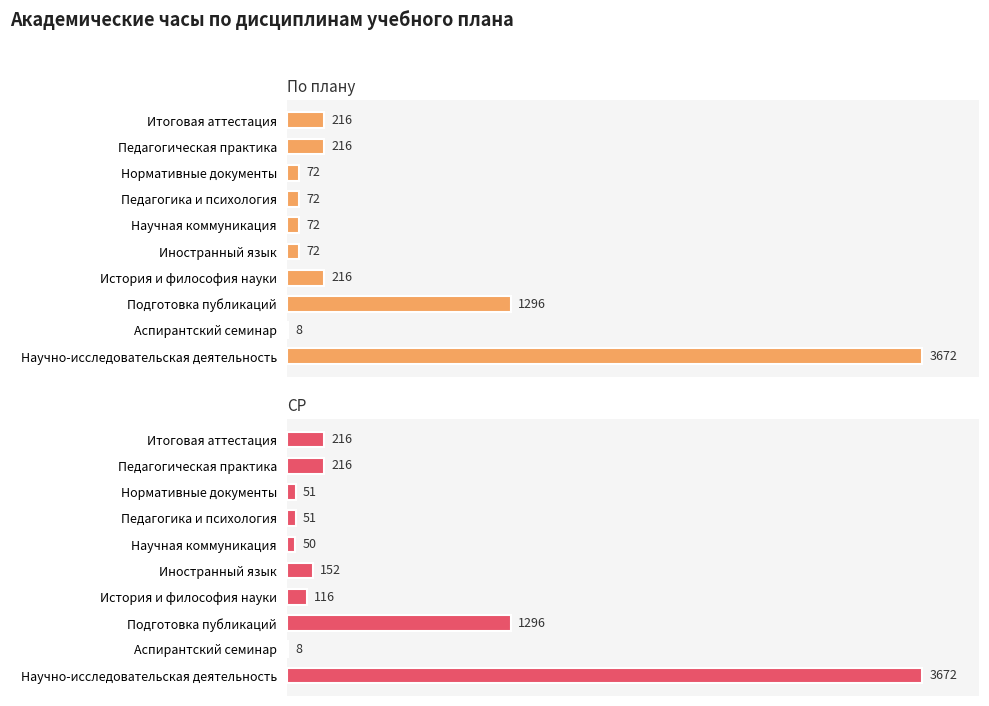

What is the sum of all По плану values?

5912